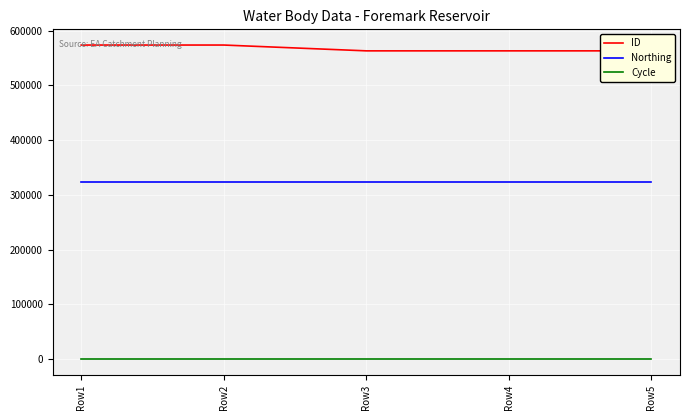

True or false: Cycle and Northing intersect in this chart.

False